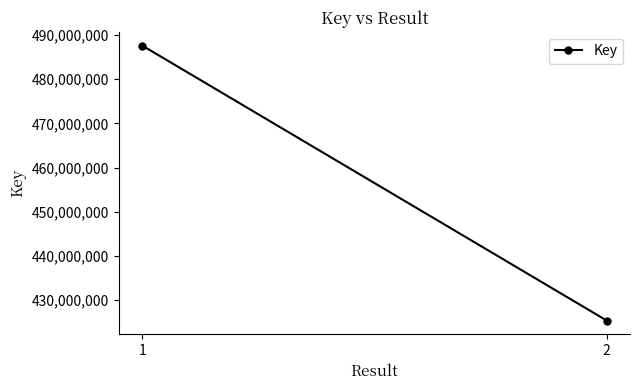

The chart shows a value of 840952602 at 1. True or false?

False